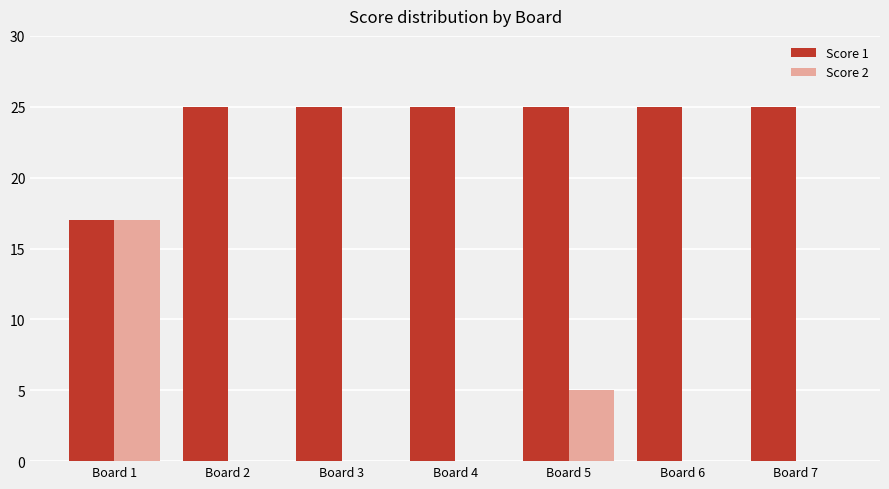

How many Score 1 values are between 25 and 26?

6